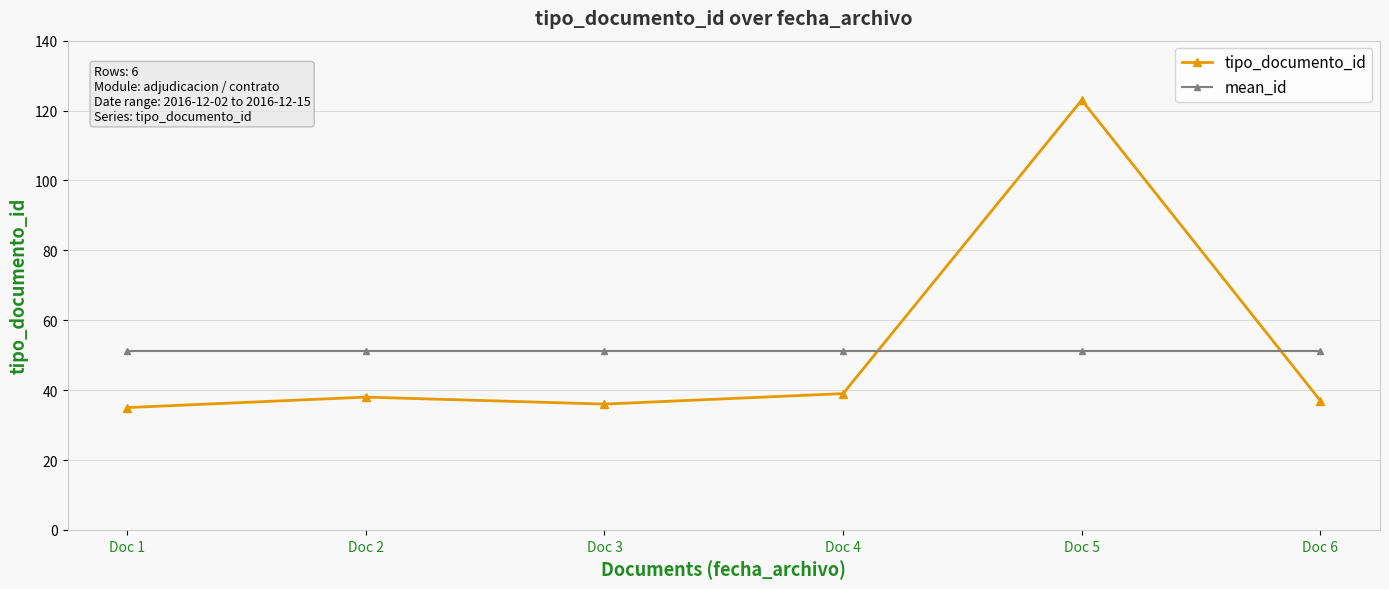

At Doc 4, list the series in order from largest to smallest.

mean_id, tipo_documento_id